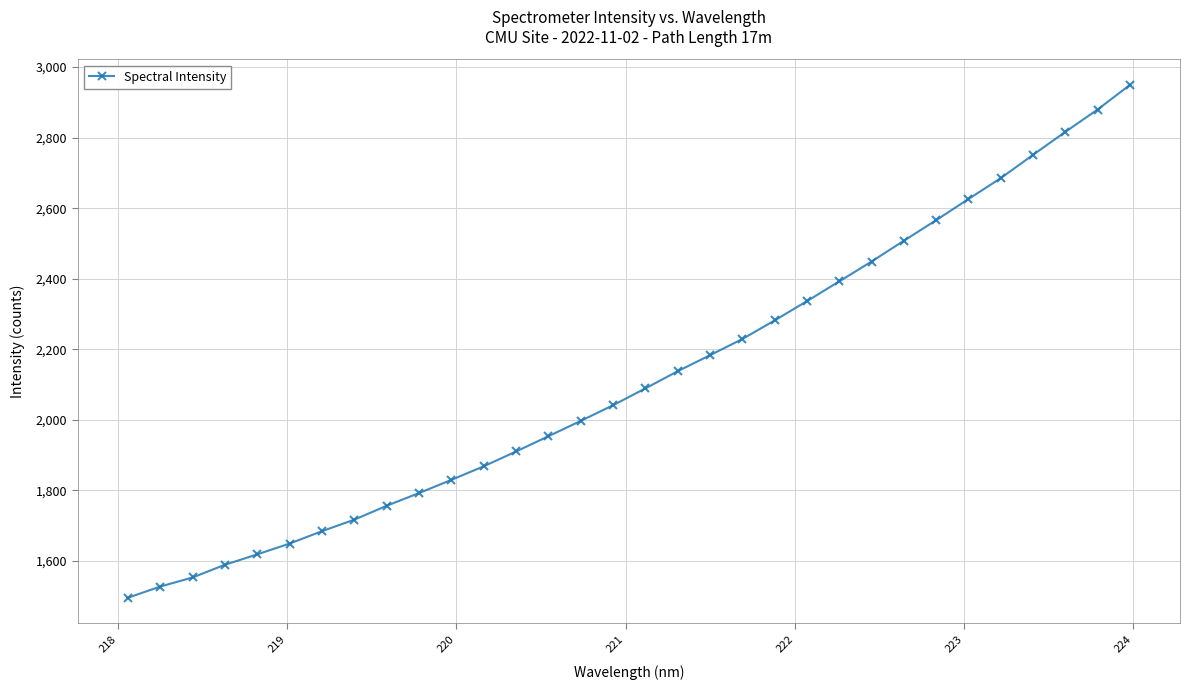

What is the value of the 30th point from the left?

2816.4